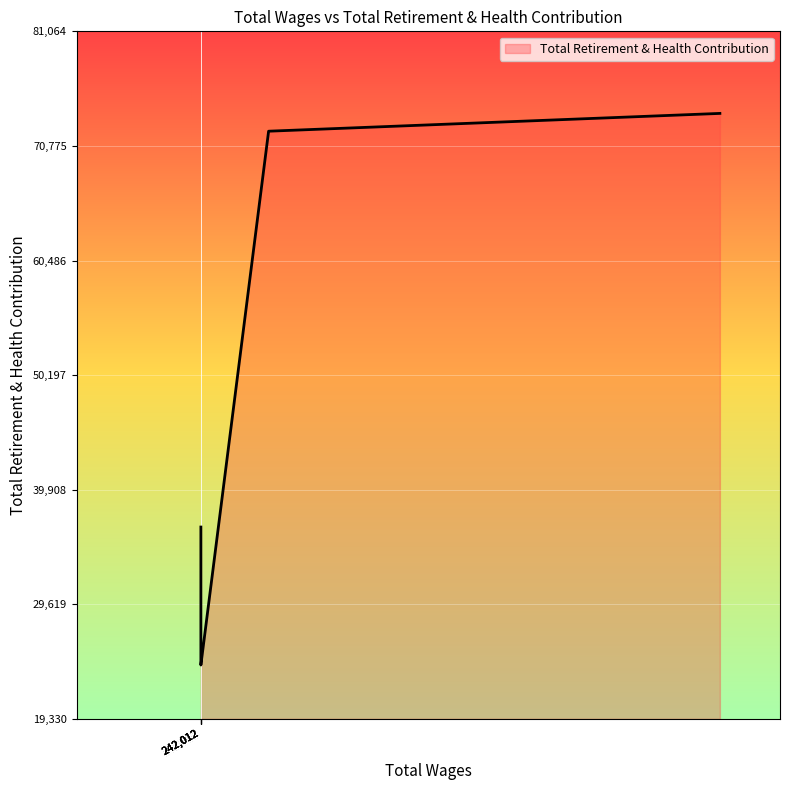

Reading right to left, what are all the values shown in this chart?

242012.0=24163	242012.0=24382	242012.0=24865	242012.0=25333	242012.0=25718	242012.0=28530	242012.0=28939	242012.0=31860	242012.0=31895	242012.0=32125	242012.0=32510	242012.0=33102	242012.0=34799	242012.0=36363	242012.0=36554	242012.0=36554	242012.0=36554	242012.0=36554	248603.0=72097	292519.0=73695